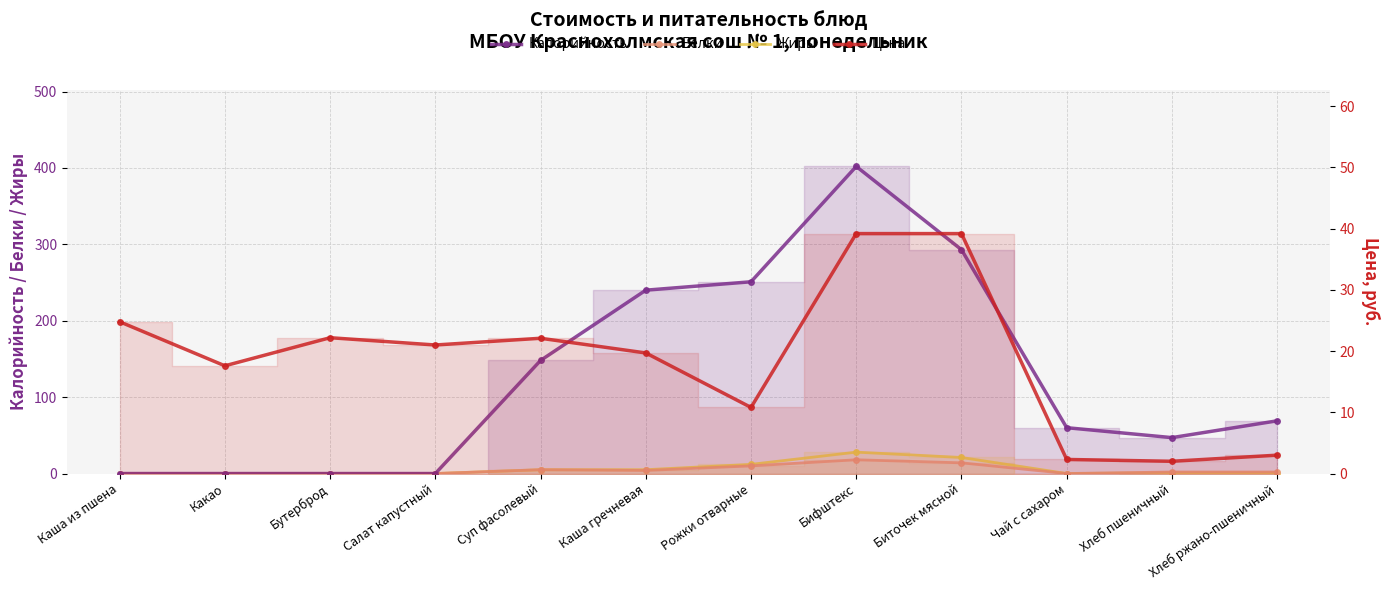

True or false: Цена and Жиры cross at least once.

True